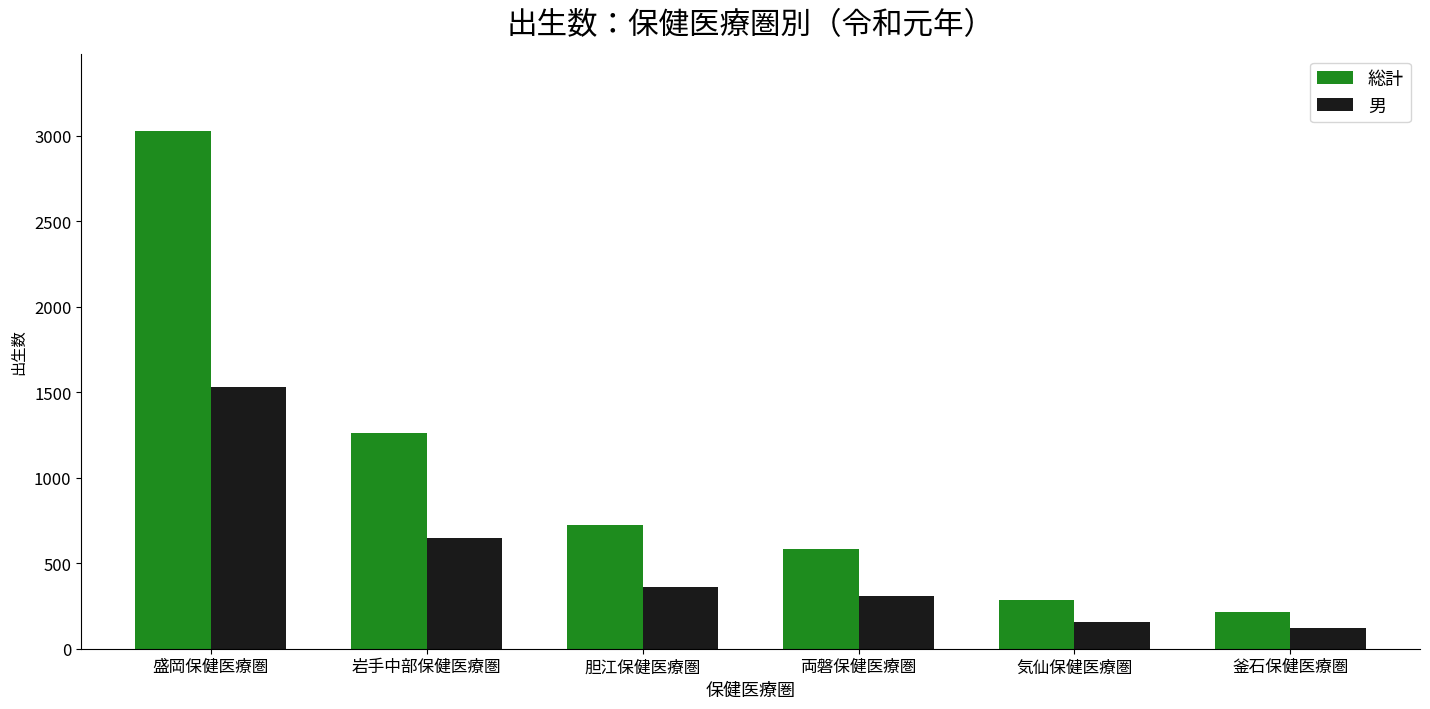

What is the average value of the 総計 series?

1015